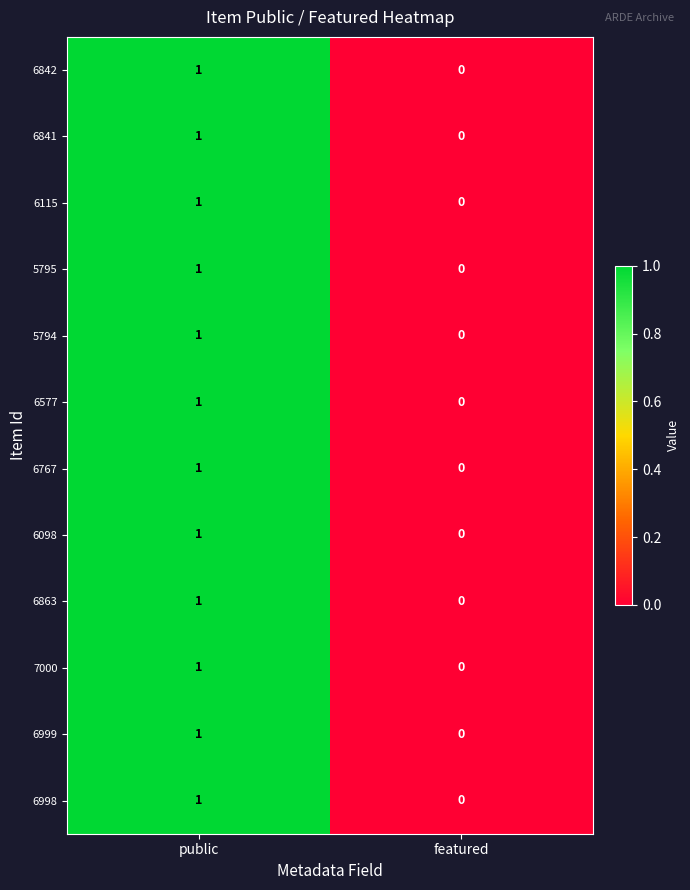

Is it true that 6999 equals 0 at public?

False